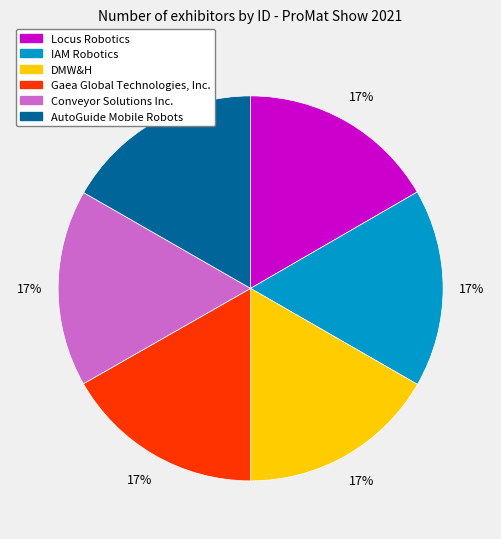

How many slices are in this pie chart?

6